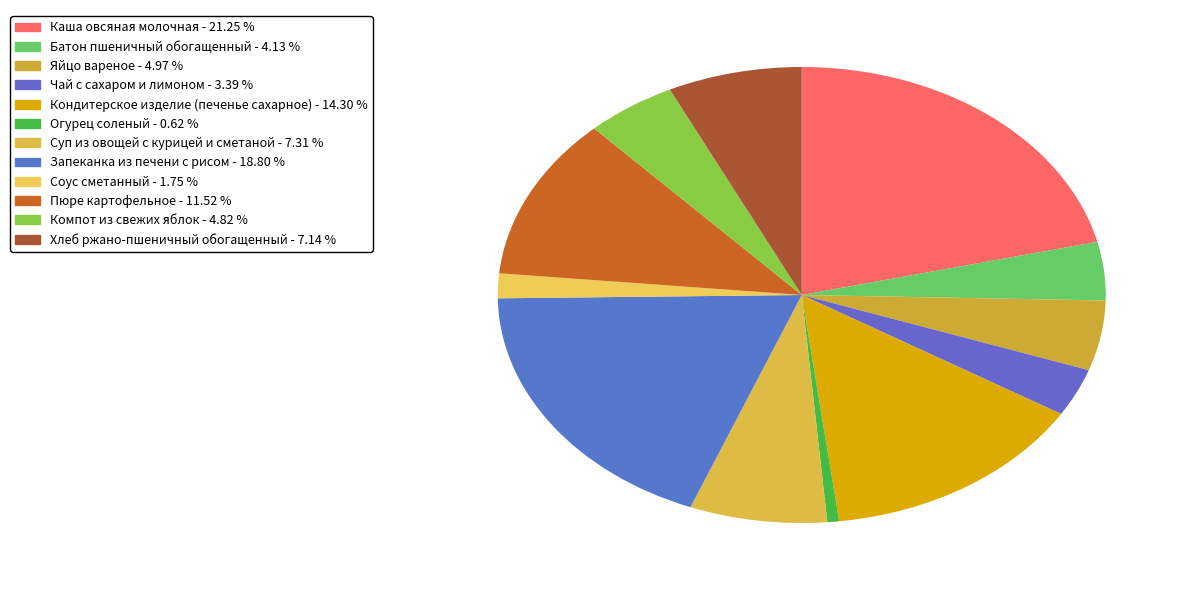

How many segments does this pie chart have?

12